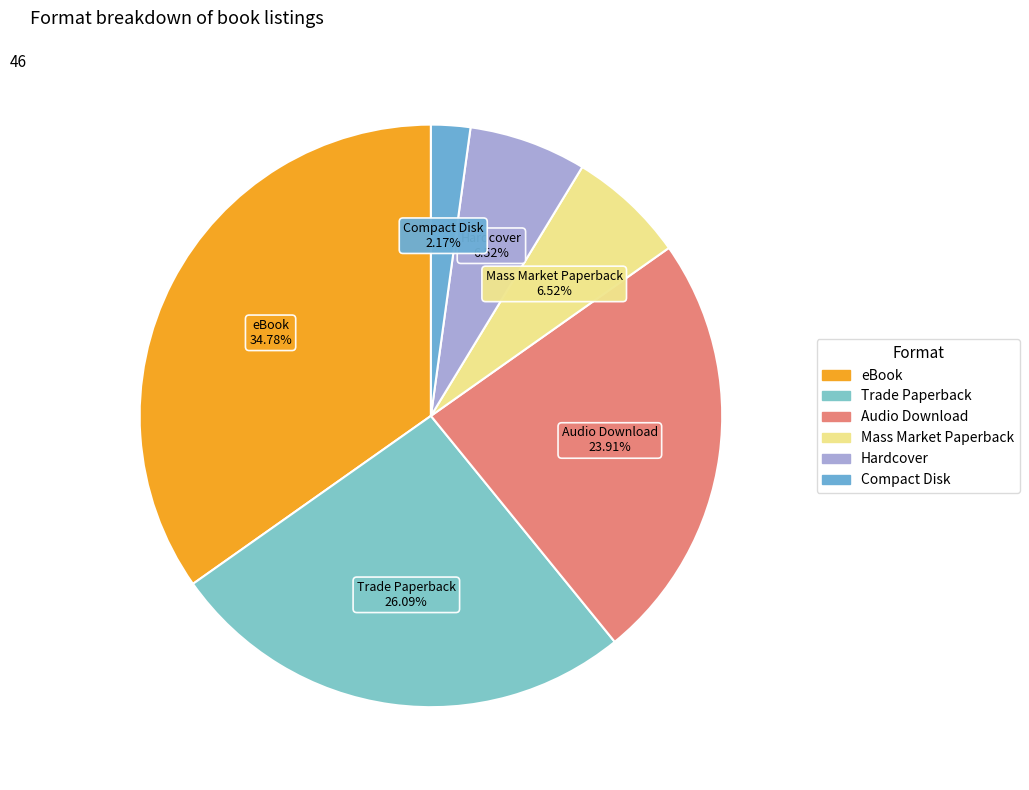

What is the ratio of the value at Trade Paperback to the value at Audio Download?

1.1